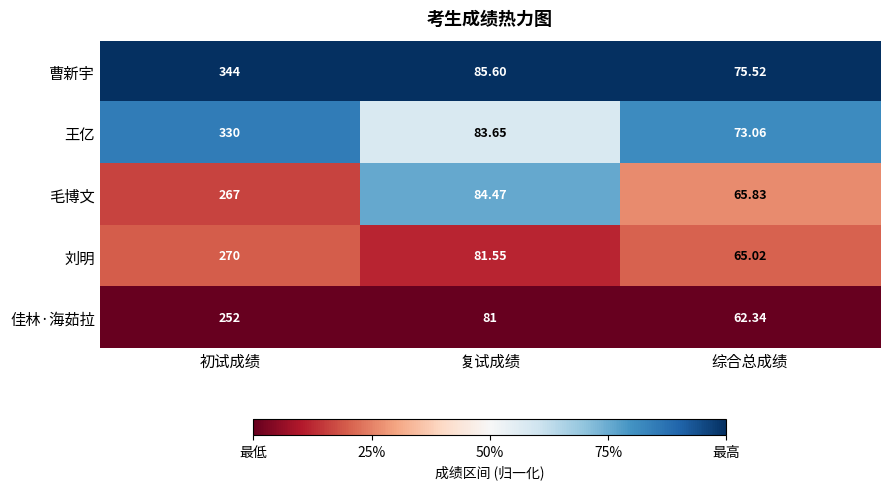

Which series has the widest spread of values?

曹新宇